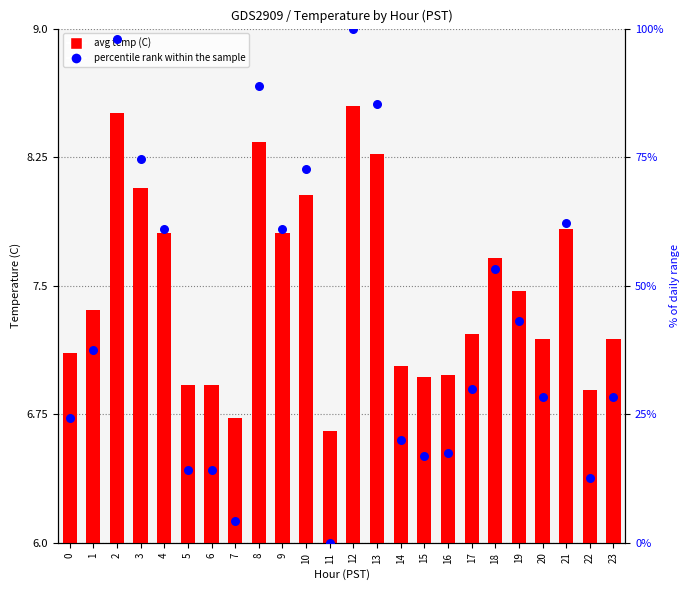

Which series has the largest Y range (max minus min)?

percentile rank within the sample